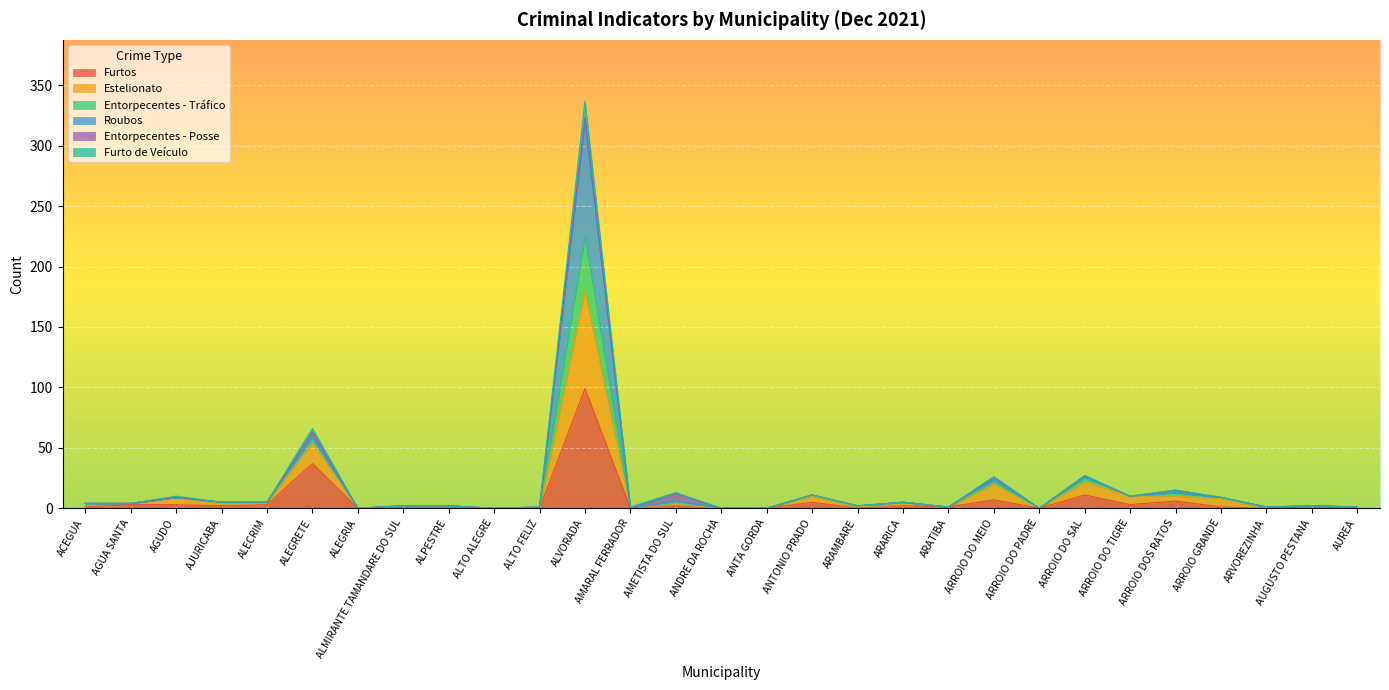

Read the Roubos value at AUGUSTO PESTANA.

2